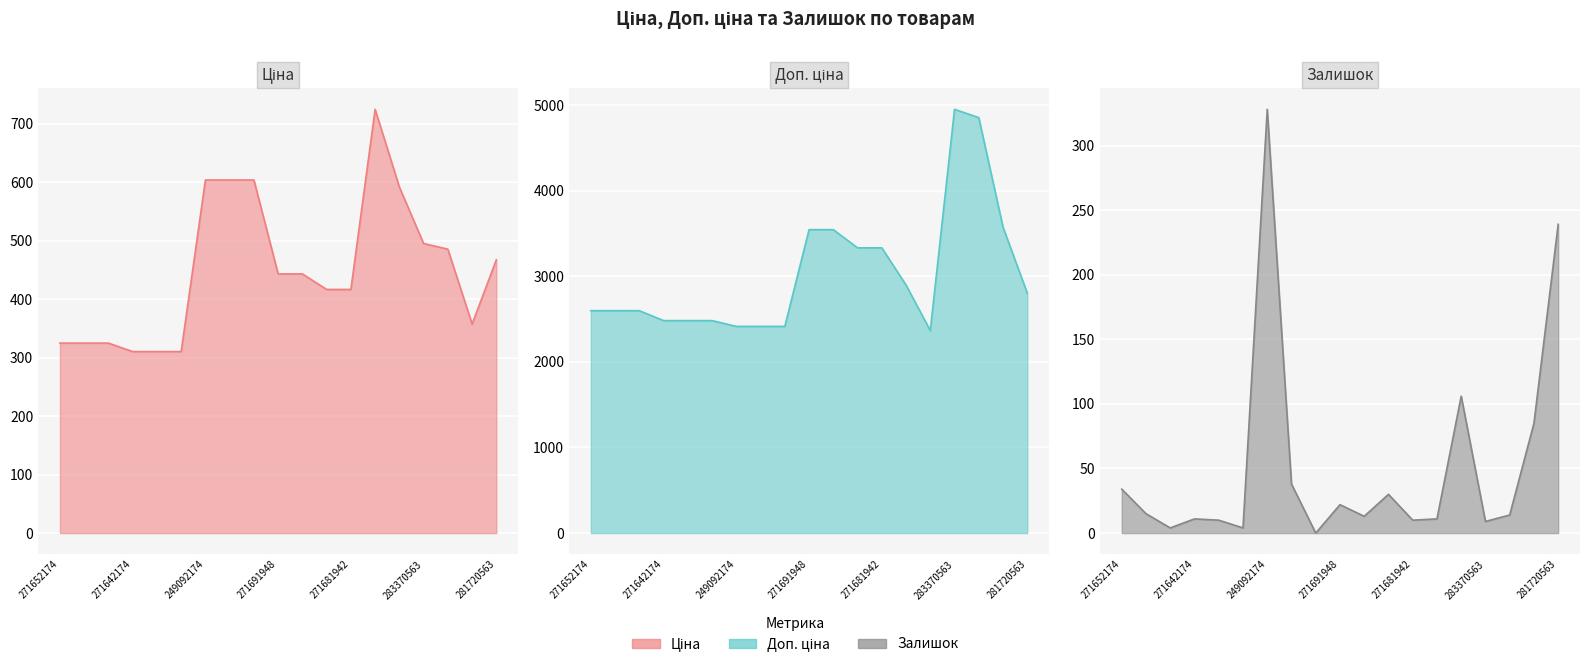

Reading left to right, transcribe all the data shown in this chart.

Ціна: 324.8	324.8	324.8	310.3	310.3	310.3	603.7	603.7	603.7	443.1	443.1	416.6	416.6	724.5	591.6	495.0	485.4	357.4	467.3
Доп. ціна: 2598.3	2598.3	2598.3	2482.4	2482.4	2482.4	2414.8	2414.8	2414.8	3545.0	3545.0	3332.5	3332.5	2897.8	2366.5	4950.4	4853.8	3573.9	2803.6
Залишок: 34.0	15.0	4.0	11.0	10.0	4.0	328.0	38.0	0.0	22.0	13.0	30.0	10.0	11.0	106.0	9.0	14.0	85.0	239.0